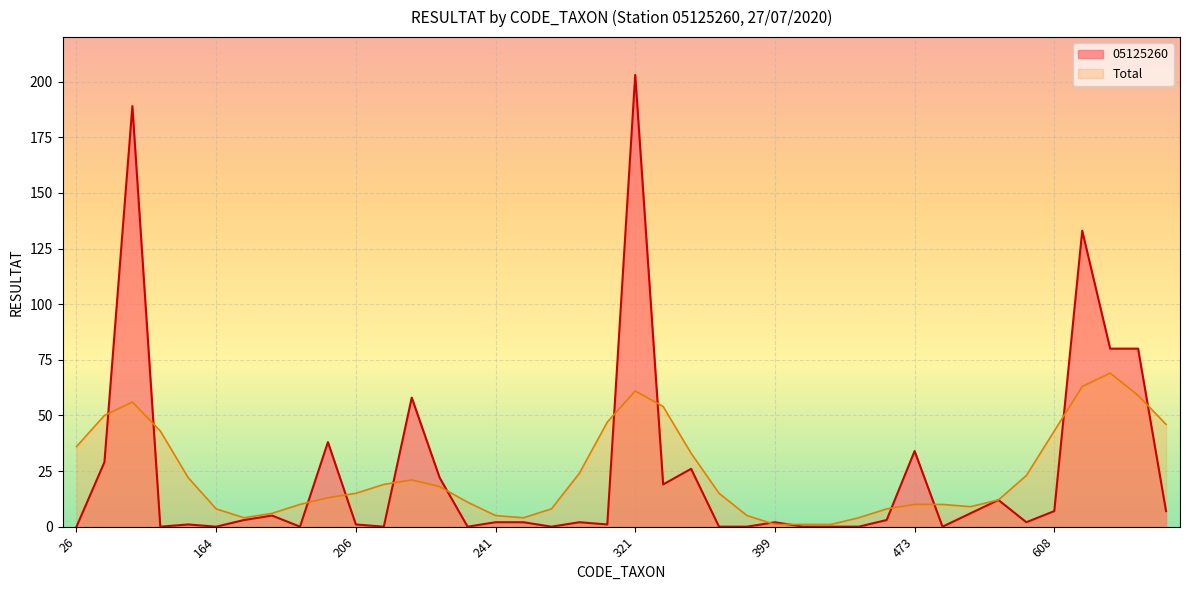

Does the chart display data point markers on the line(s)?

No